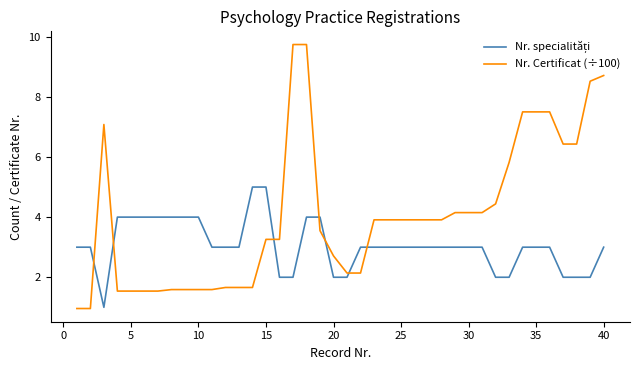

Which series has the largest total across all categories?

Nr. Certificat (÷100)